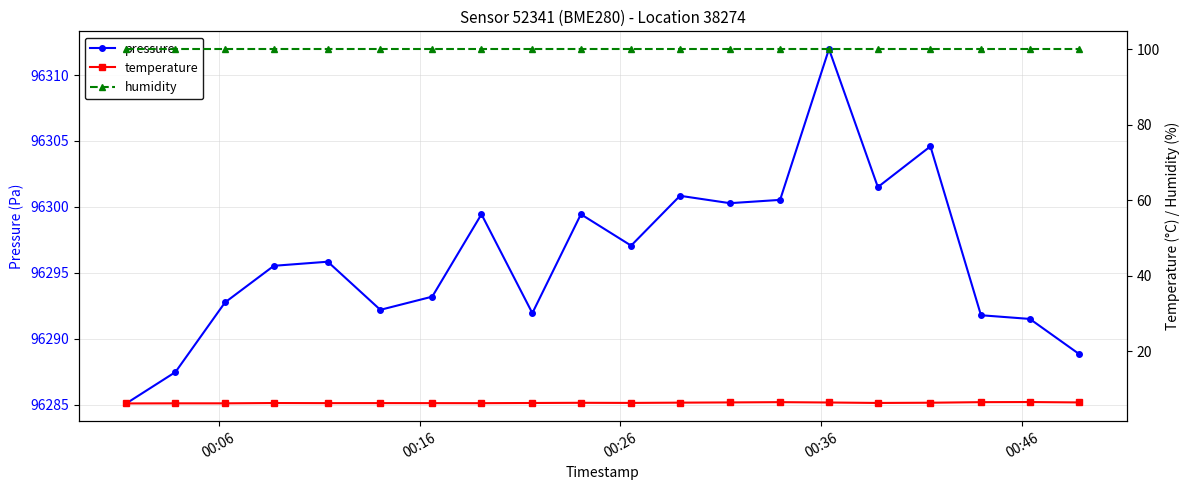

What is the average value of the humidity series?

100.0